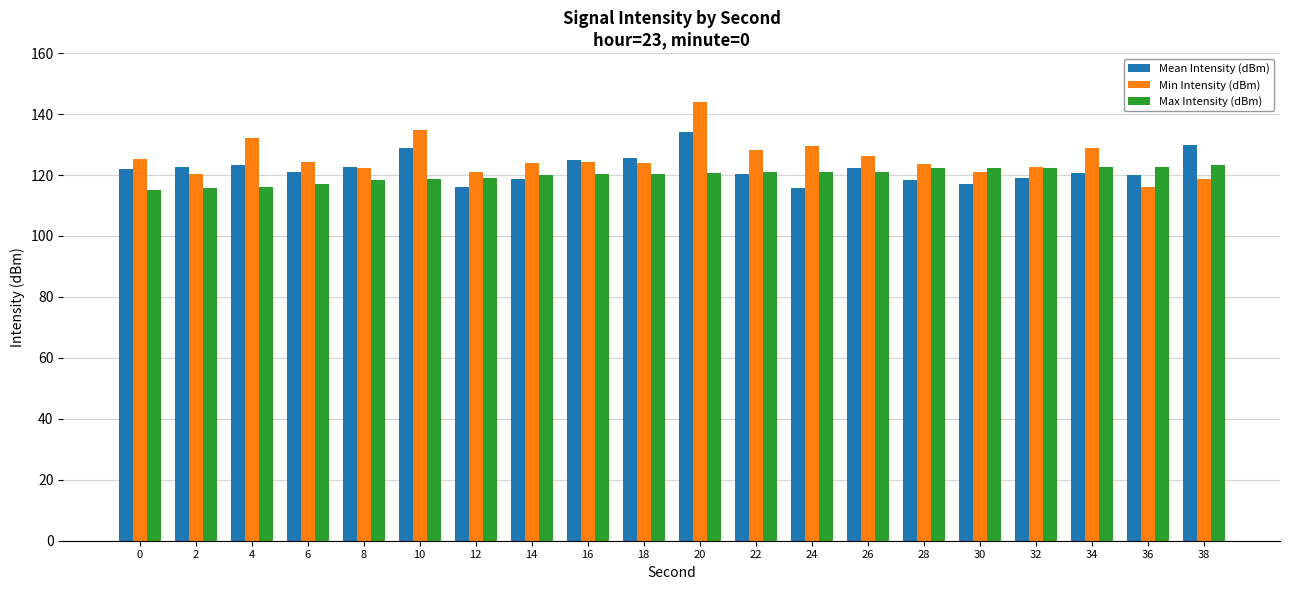

What is the difference between the second highest and second lowest values in the Mean Intensity (dBm) series?

14.1